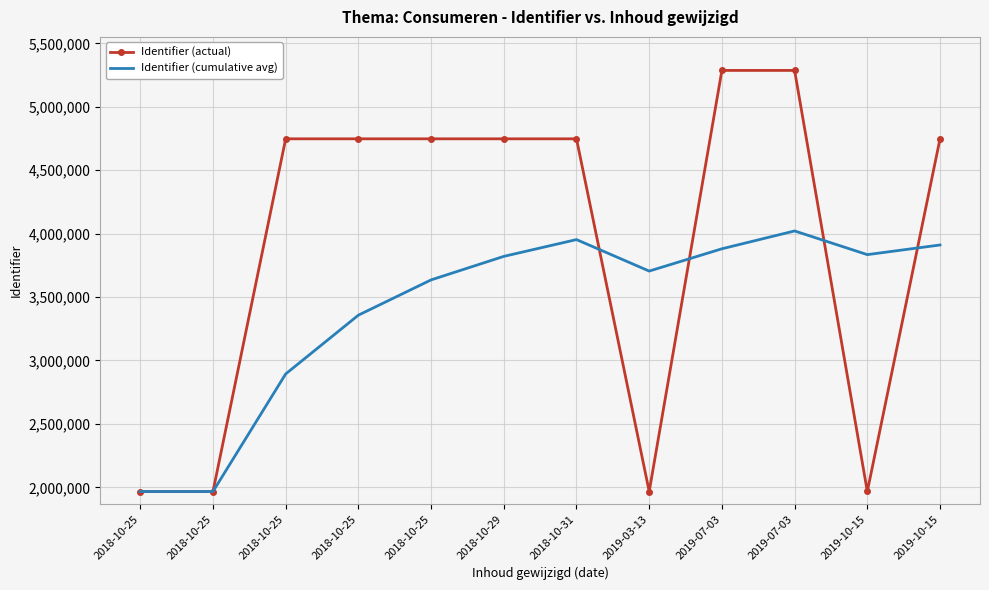

At which category does Identifier (actual) reach its first local valley?

2019-03-13